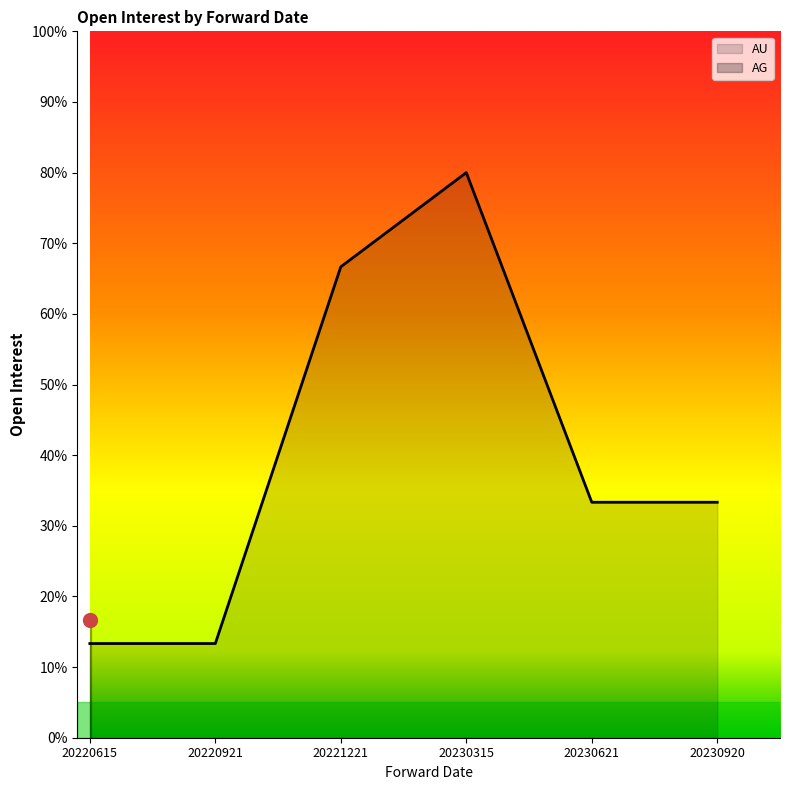

True or false: AU has a value of 3.9 at 20220615.

False